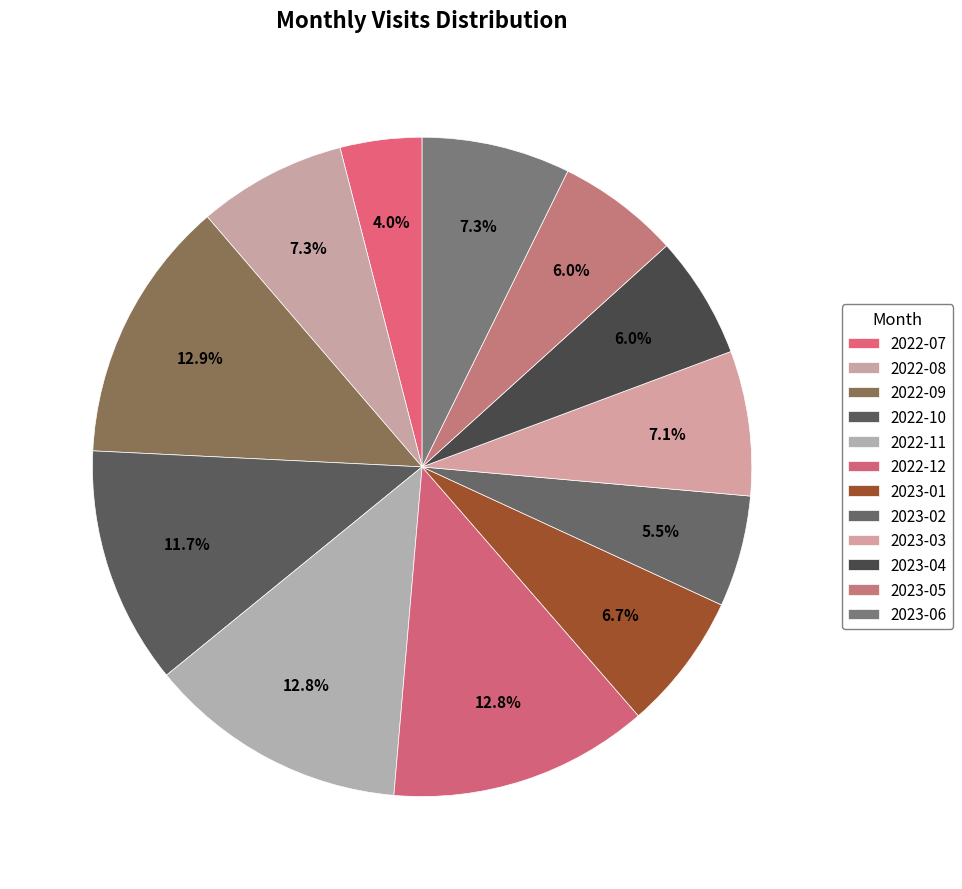

How many segments does this pie chart have?

12